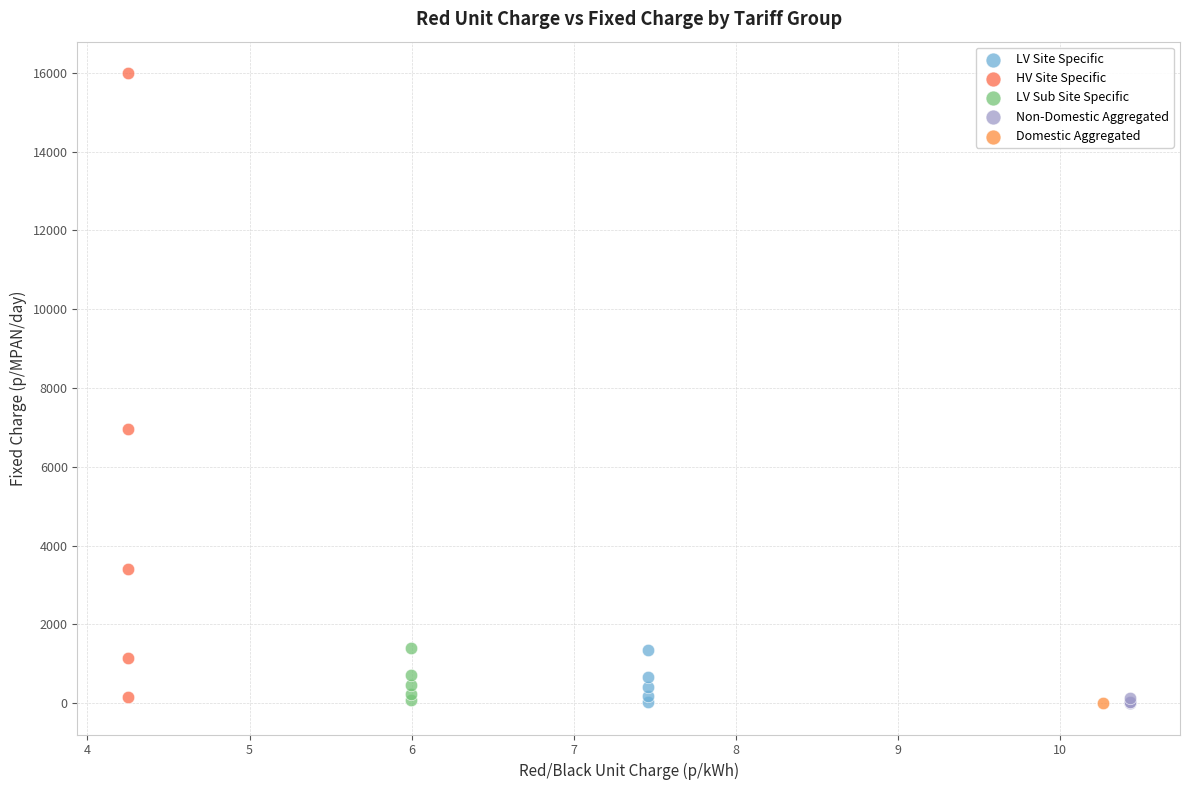

What are all the series names shown in the legend?

LV Site Specific, HV Site Specific, LV Sub Site Specific, Non-Domestic Aggregated, Domestic Aggregated